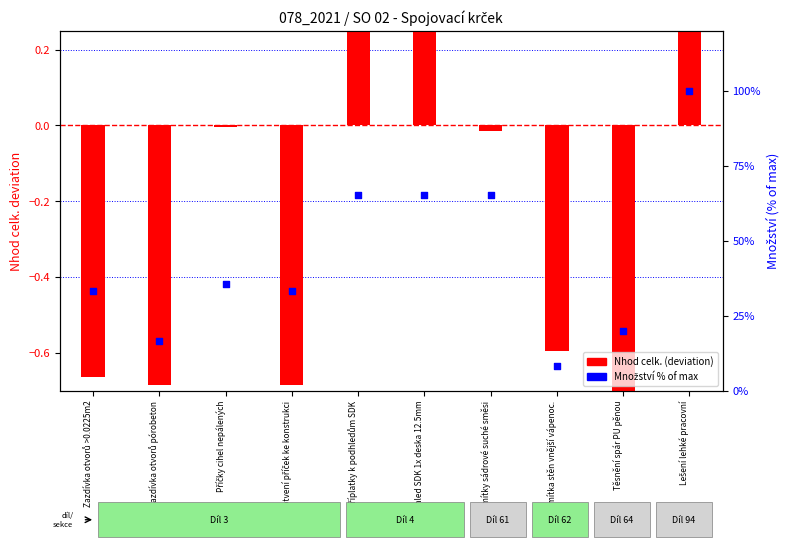

Which series contains the lowest Y value?

Nhod celk. (deviation)